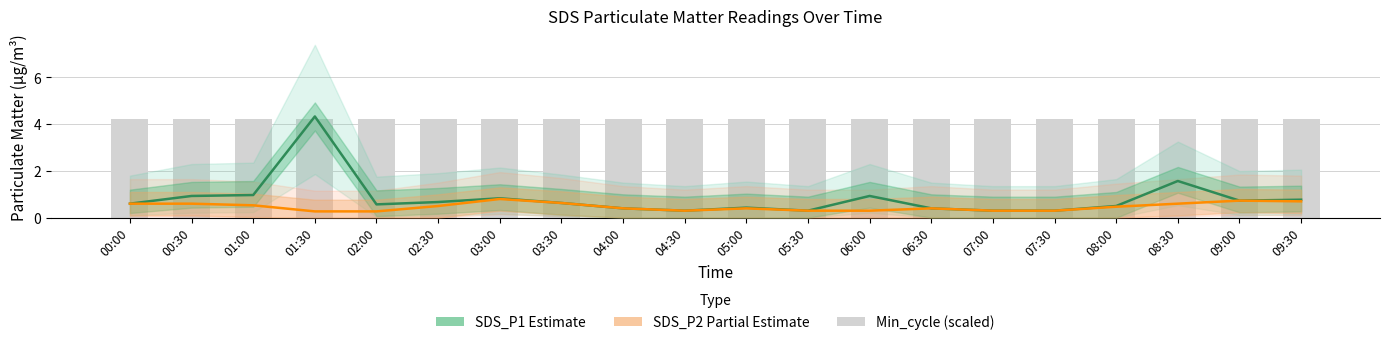

Count the number of categories in the chart.

20